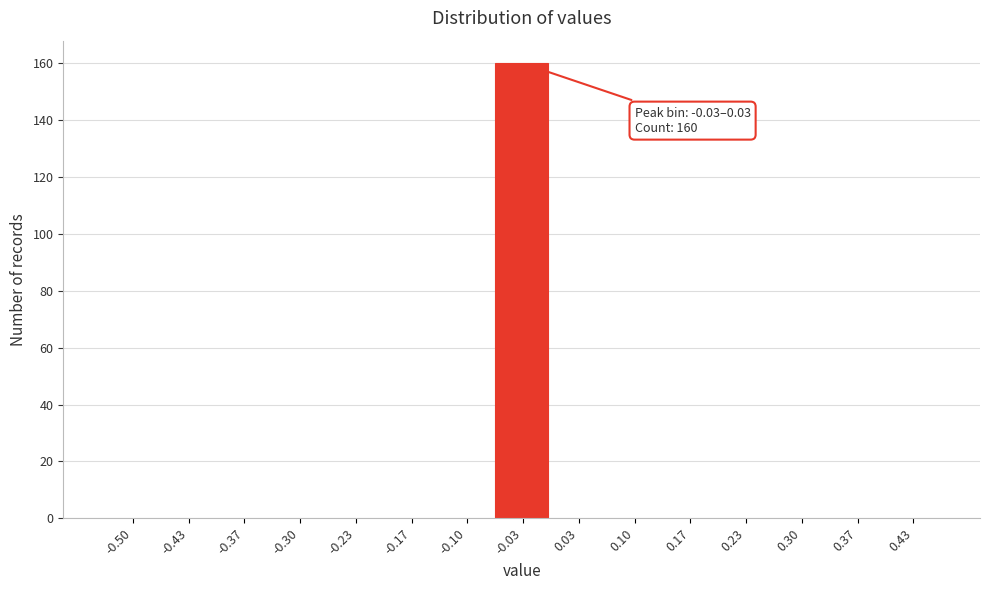

Reading left to right, extract all data points from this chart.

-0.50=0	-0.43=0	-0.37=0	-0.30=0	-0.23=0	-0.17=0	-0.10=0	-0.03=160	0.03=0	0.10=0	0.17=0	0.23=0	0.30=0	0.37=0	0.43=0